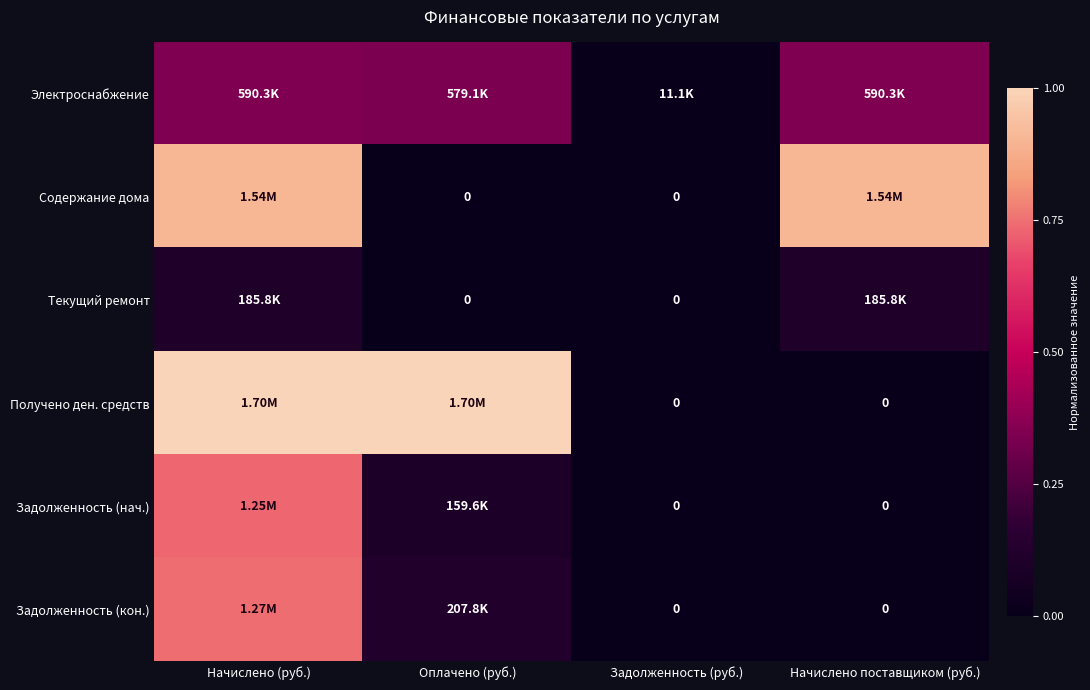

Count the number of categories in the chart.

4